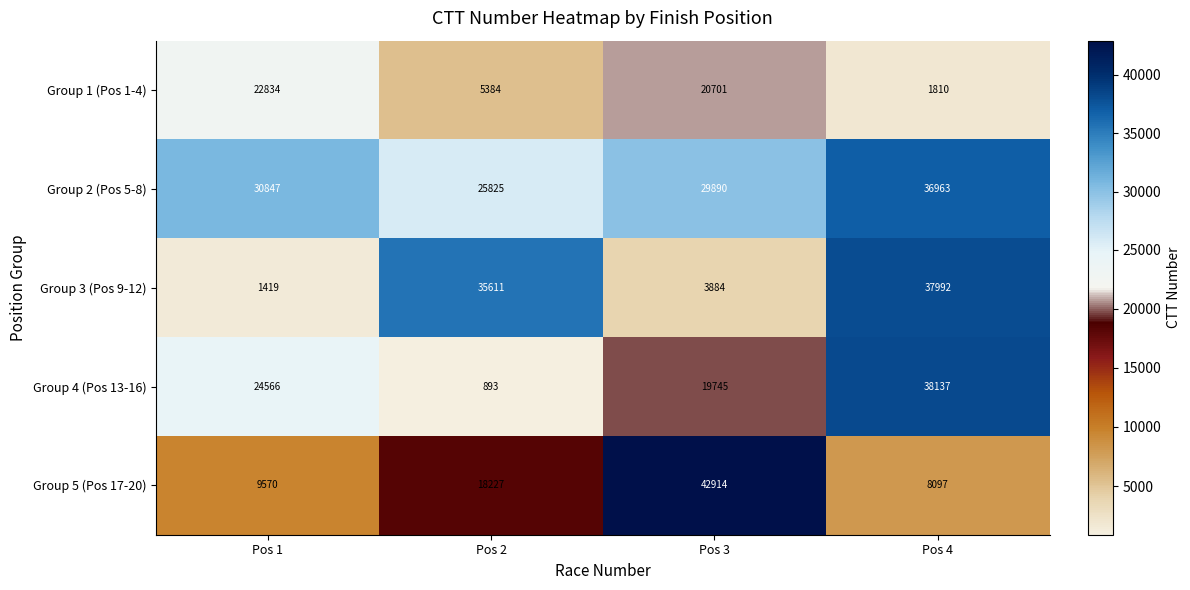

What is the total value across all series at Pos 3?

117134